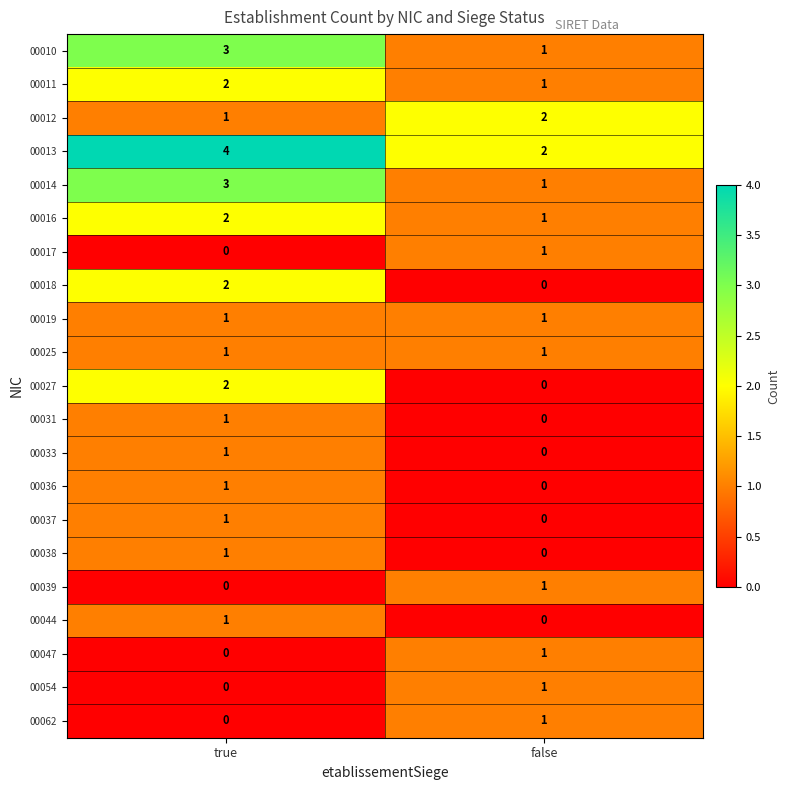

Is it true that 00037 equals 1 at true?

True